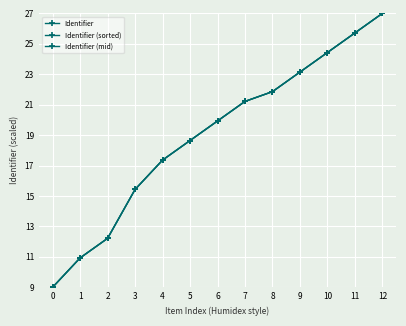

What is the difference between the second highest and second lowest values in the Identifier (mid) series?

14.8